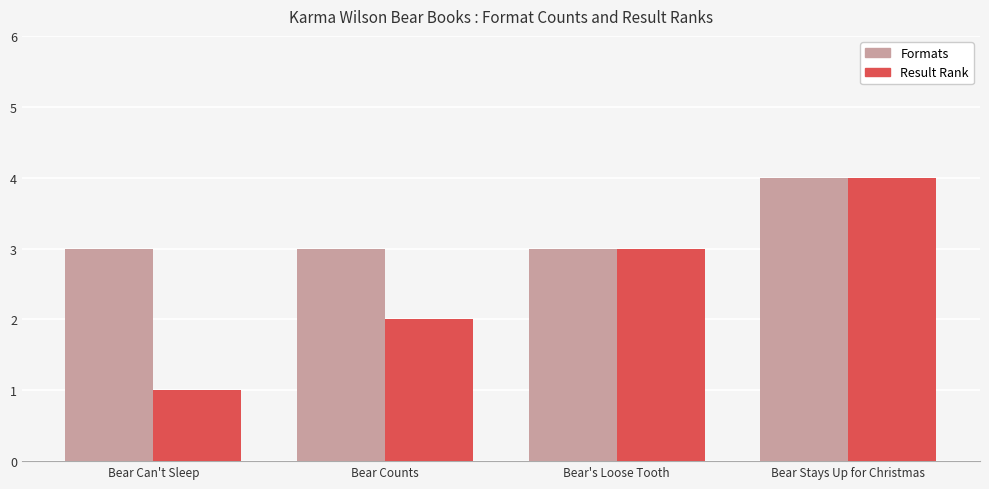

Is the value of Result Rank at Bear Counts greater than the value of Formats at Bear Can't Sleep?

No